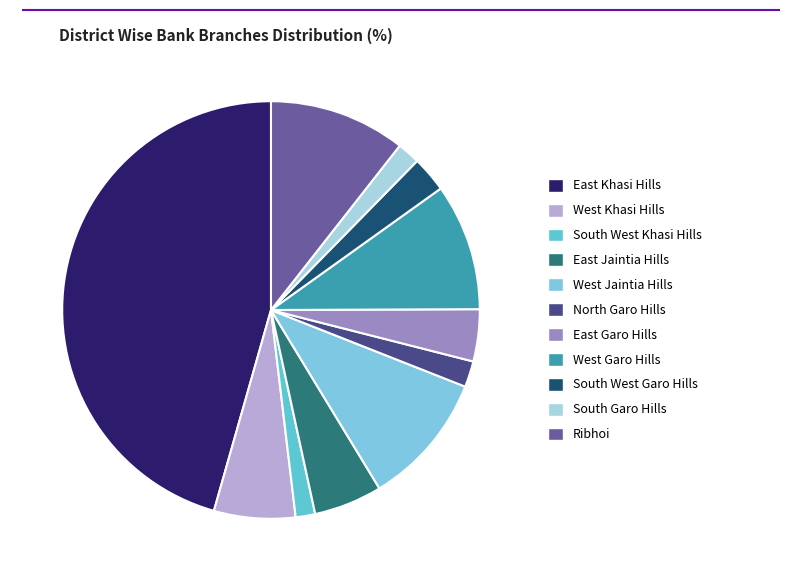

Rank the categories by value from lowest to highest.

South West Khasi Hills, South Garo Hills, North Garo Hills, South West Garo Hills, East Garo Hills, East Jaintia Hills, West Khasi Hills, West Garo Hills, West Jaintia Hills, Ribhoi, East Khasi Hills